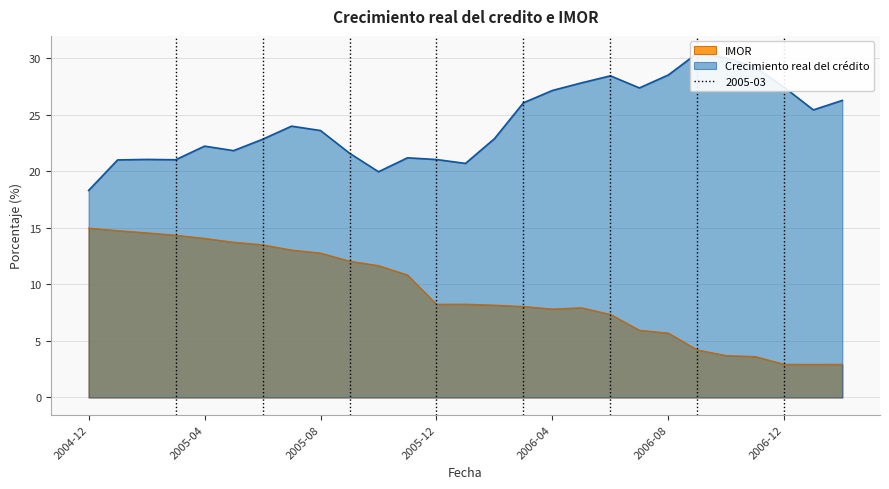

Is the value of IMOR at 2006-02 greater than the value of Crecimiento real del credito at 2005-11?

No